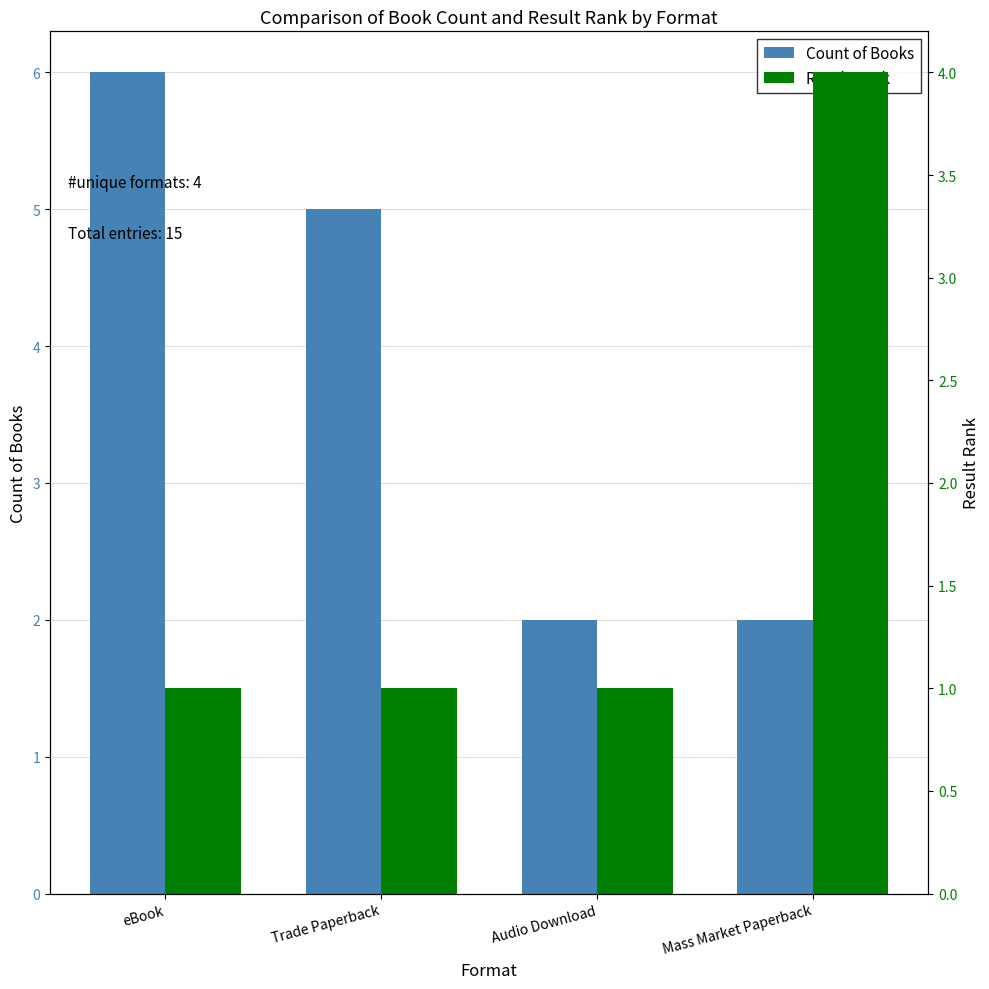

Reading left to right, list all the values displayed in this chart.

Count of Books: eBook=6	Trade Paperback=5	Audio Download=2	Mass Market Paperback=2
Result Rank: eBook=1	Trade Paperback=1	Audio Download=1	Mass Market Paperback=4